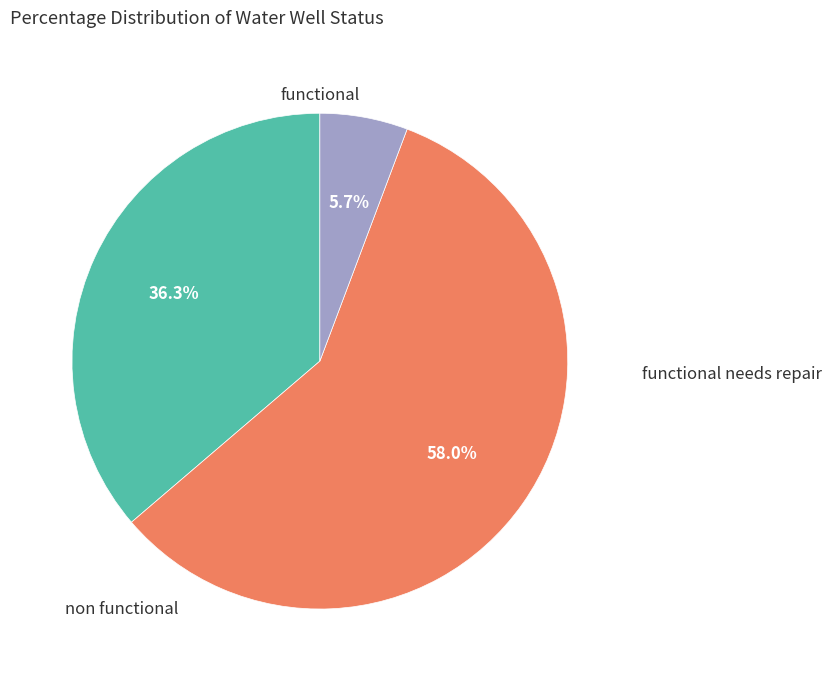

How many slices are in this pie chart?

3